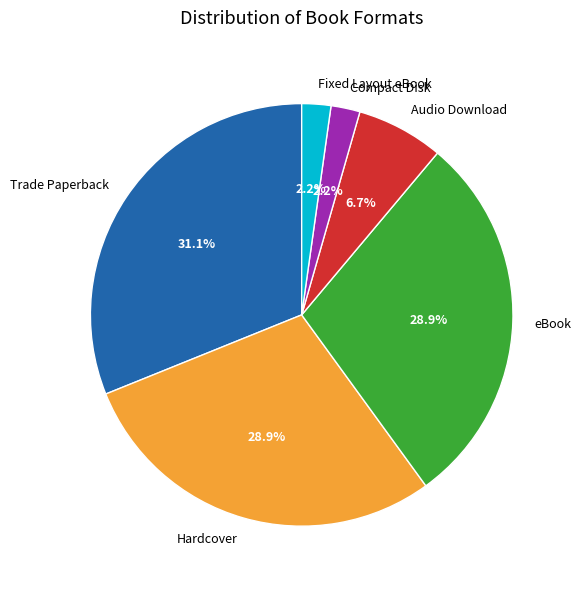

Which slice is the largest?

Trade Paperback